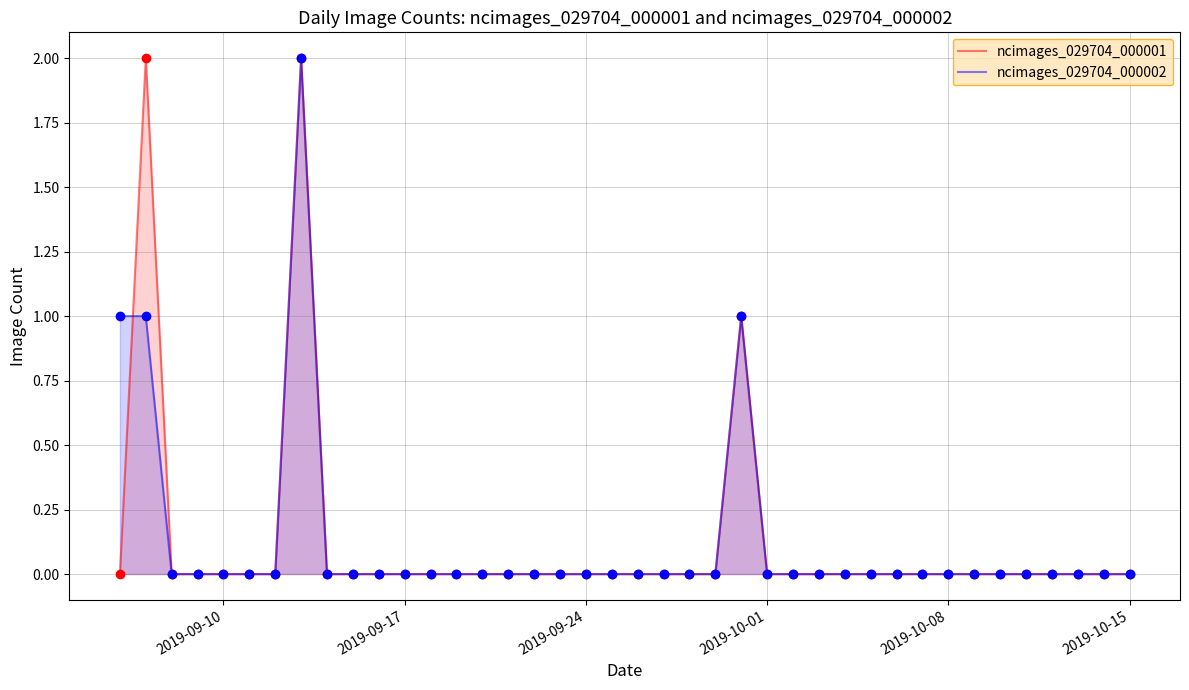

Which series has the widest spread of values?

ncimages_029704_000001